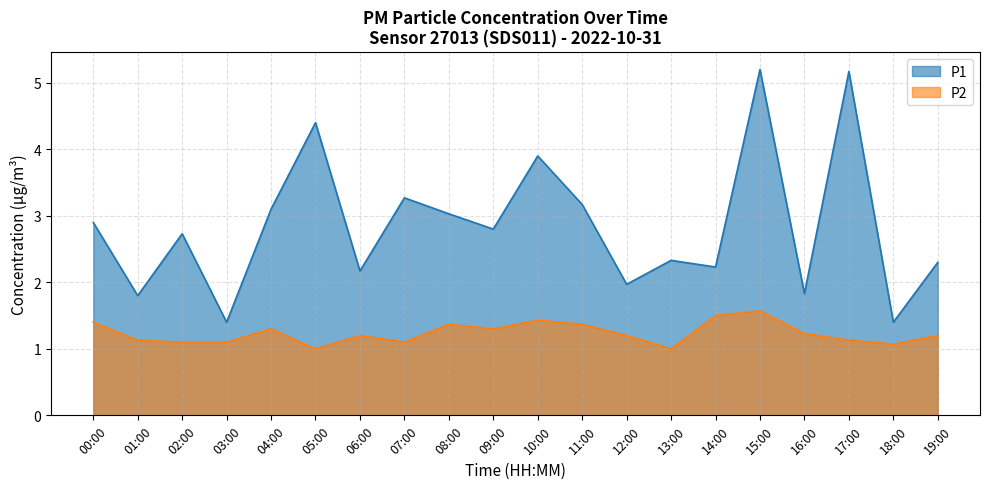

What is the difference between the second highest and second lowest values in the P2 series?

0.5